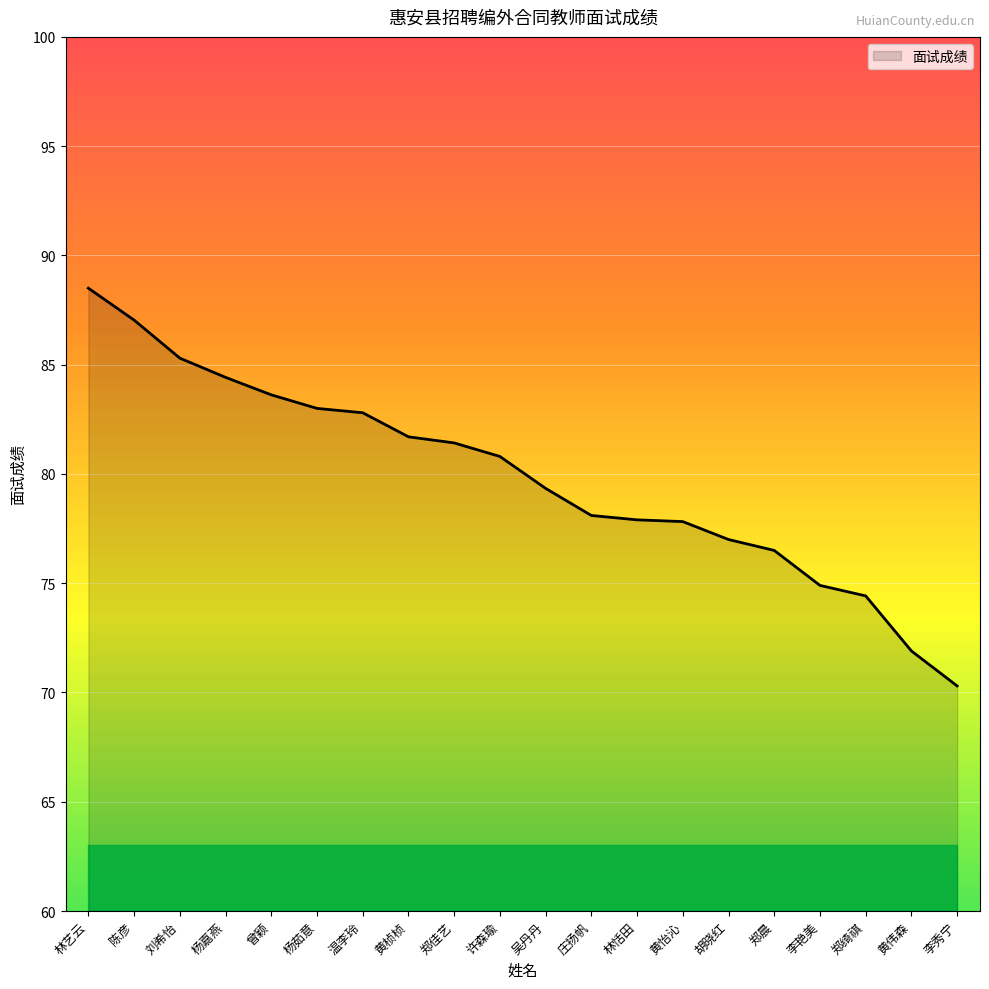

What position from the right is 陈彦?

19